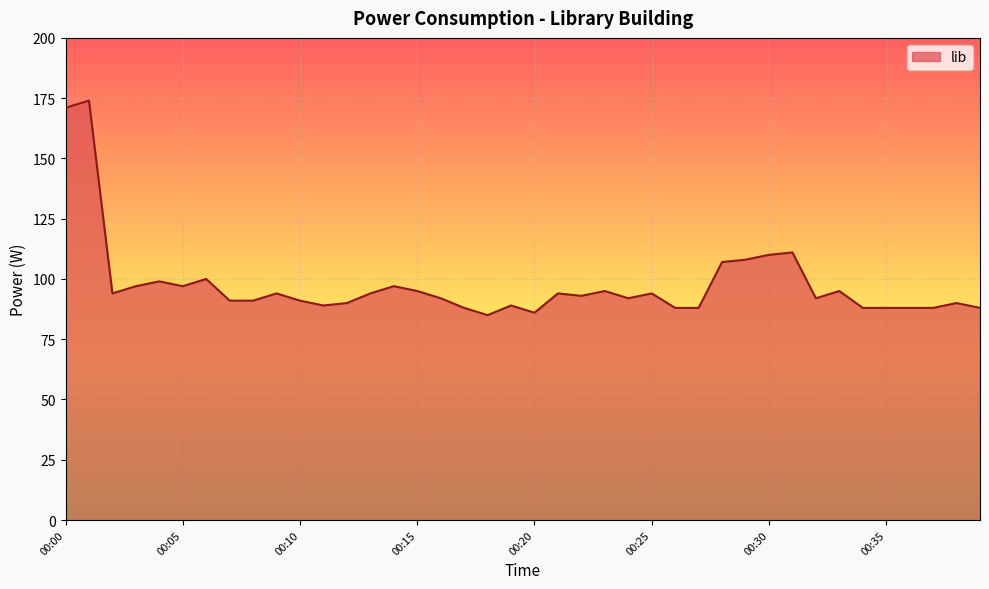

What is the difference between the maximum and minimum values?

89